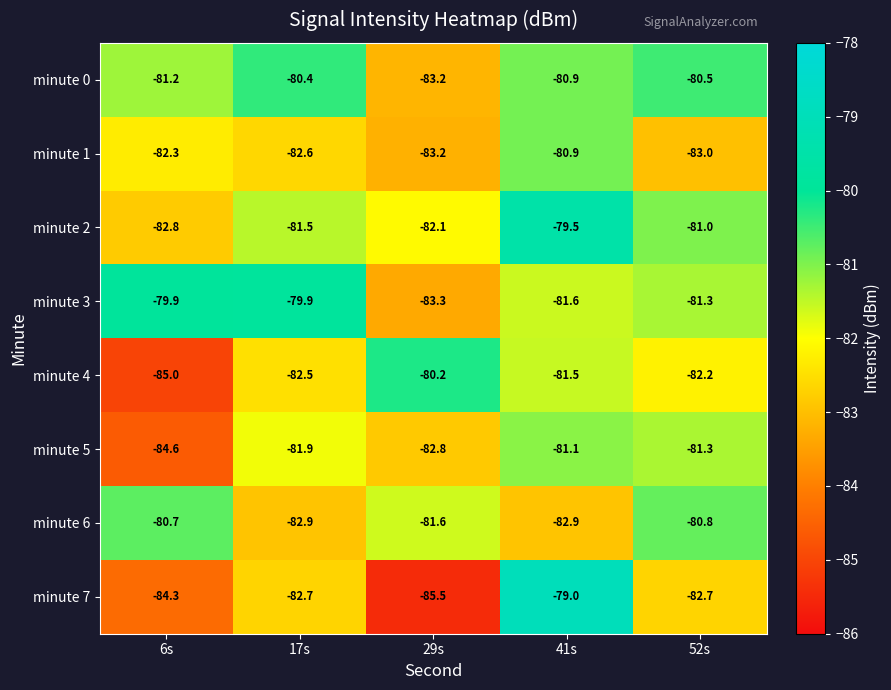

At which label is minute 3 closest to -81?

52s